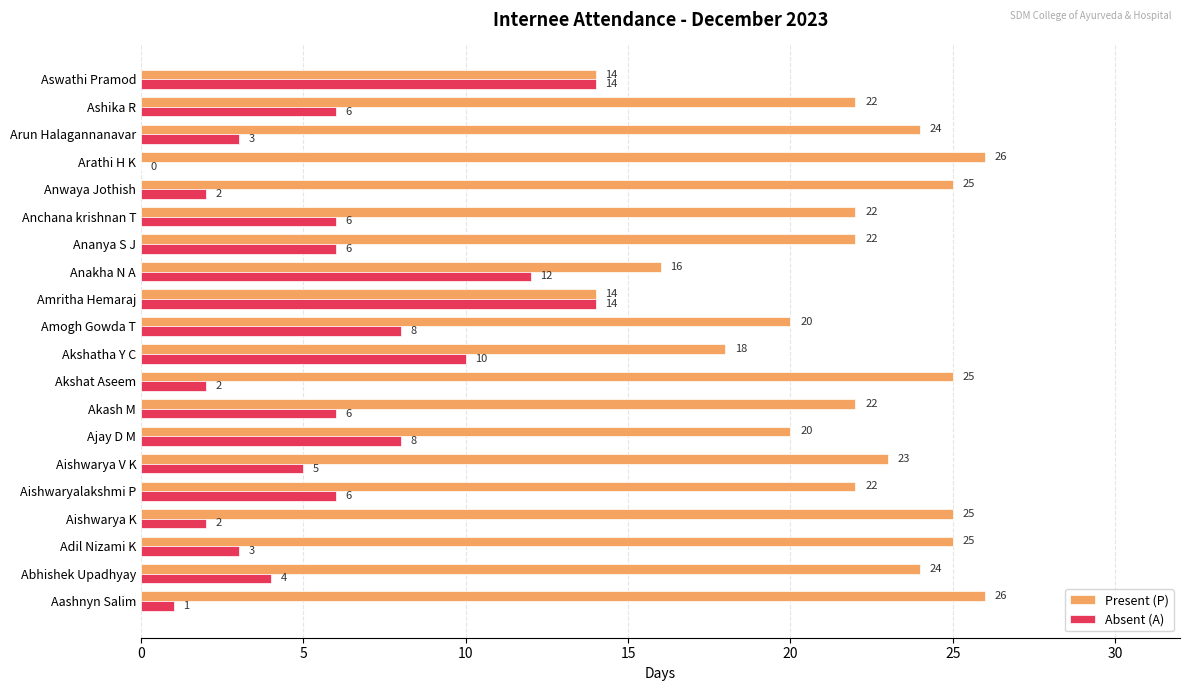

Which series has the largest total across all categories?

Present (P)